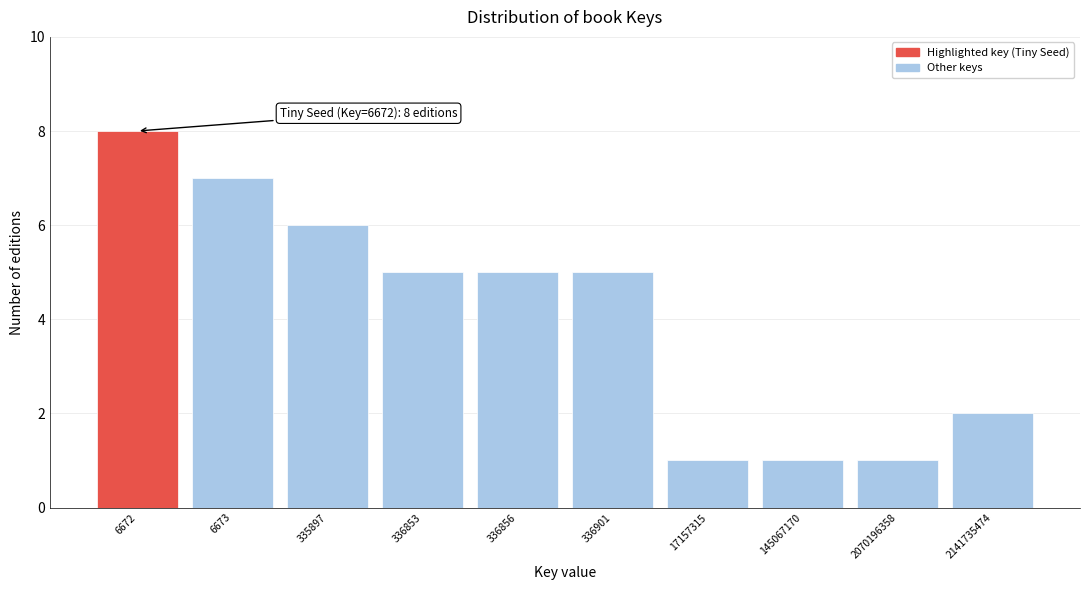

Reading left to right, what are all the values shown in this chart?

6672=8	6673=7	335897=6	336853=5	336856=5	336901=5	17157315=1	145067170=1	2070196358=1	2141735474=2